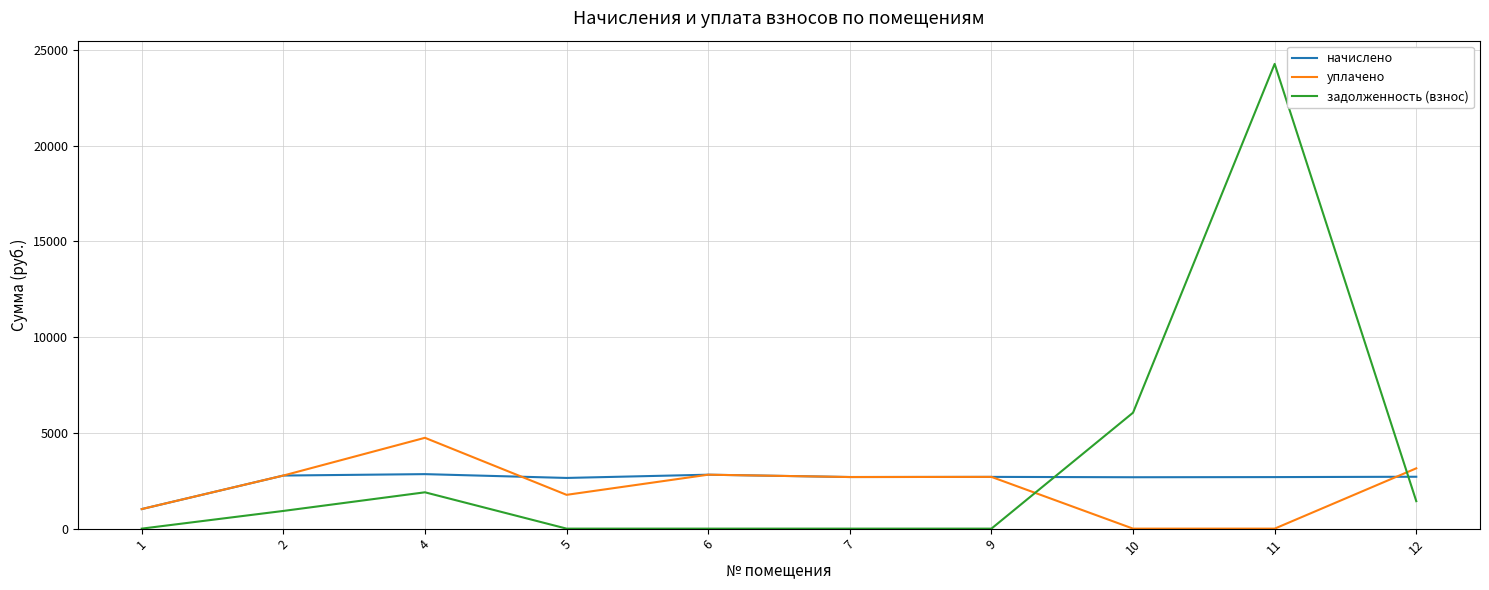

Between 5 and 9, which series saw the biggest shift?

уплачено